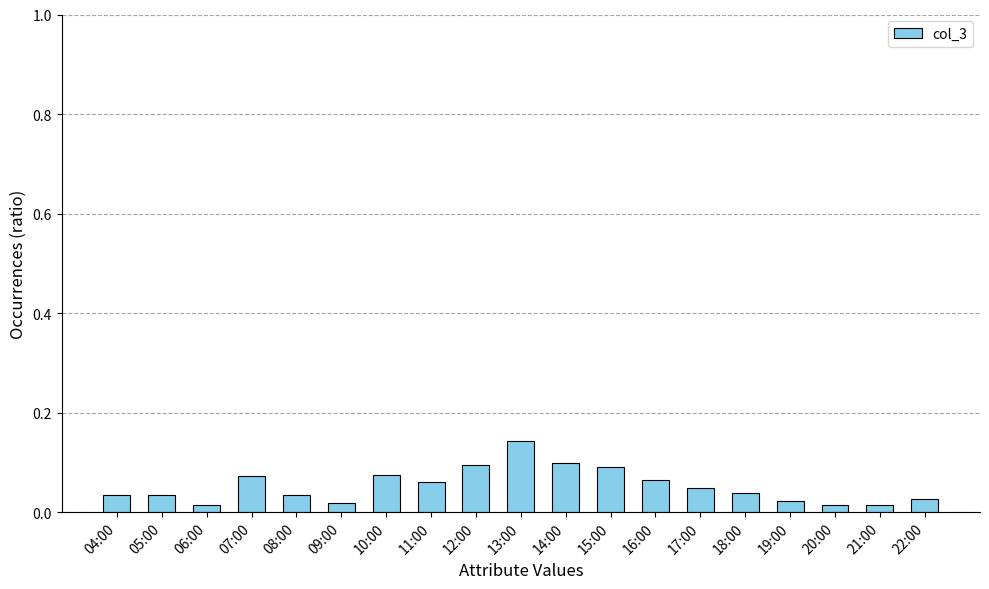

The chart shows a value of 0.1 at 10:00. True or false?

True